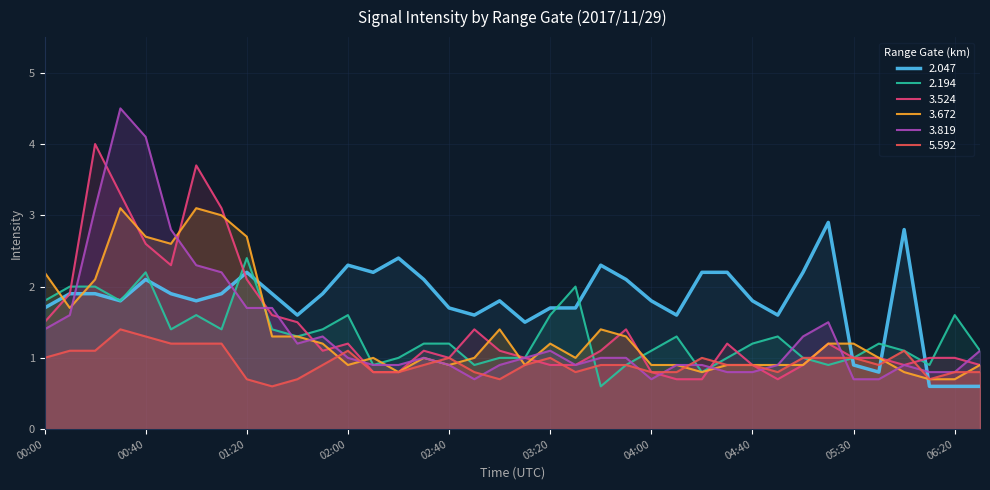

At how many categories does at least one series exceed 1?

37